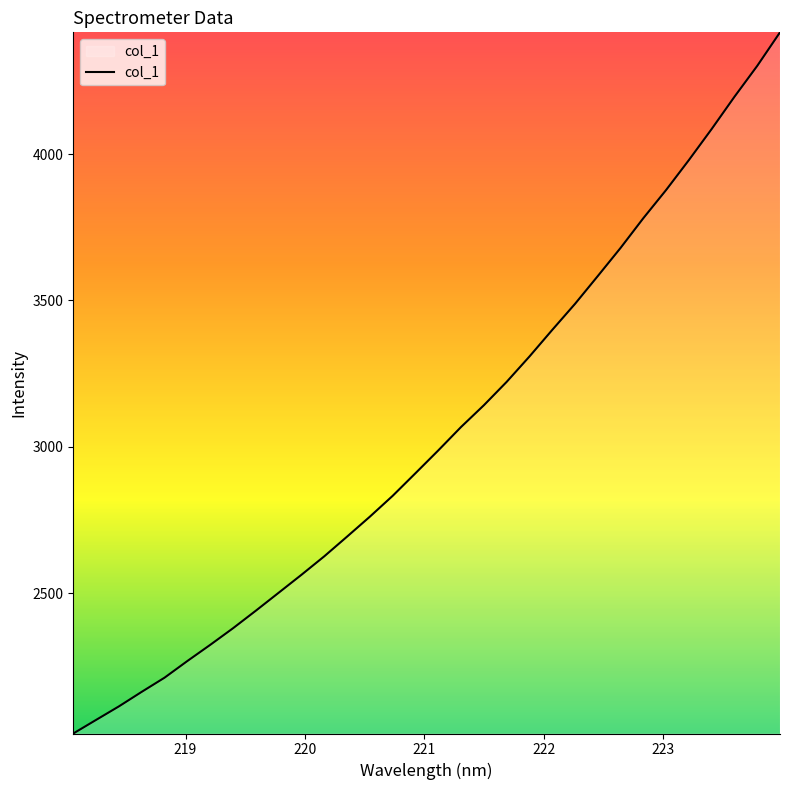

What is the difference between the maximum and minimum values?

2393.8